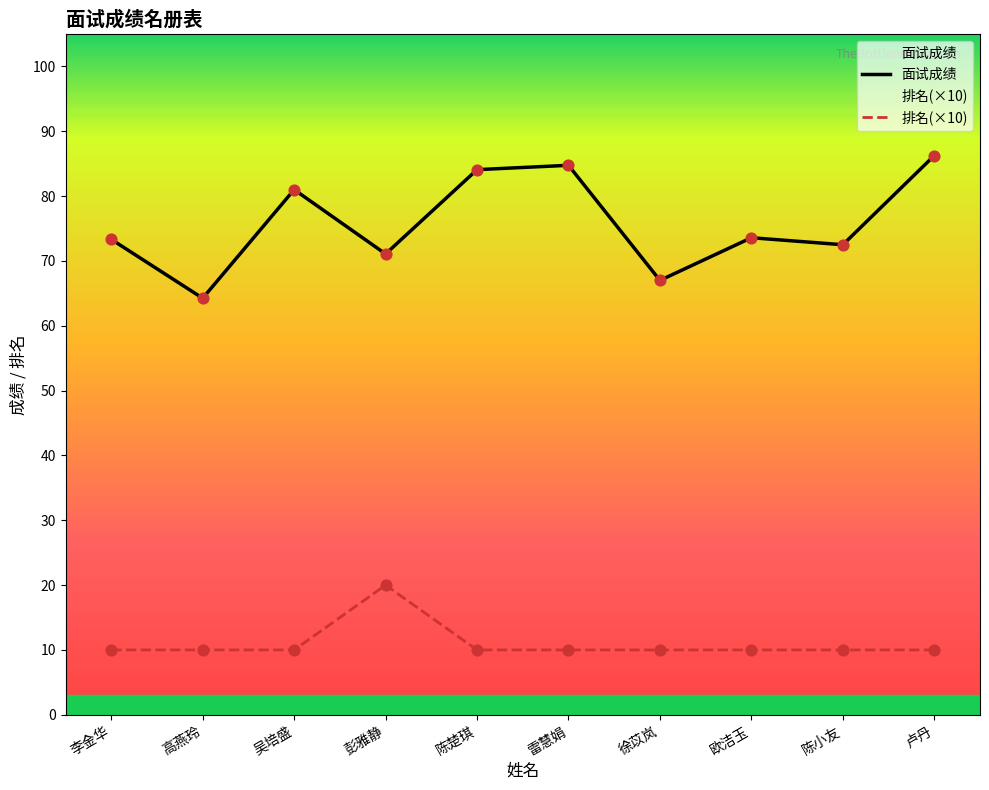

Which series contains the highest Y value?

面试成绩